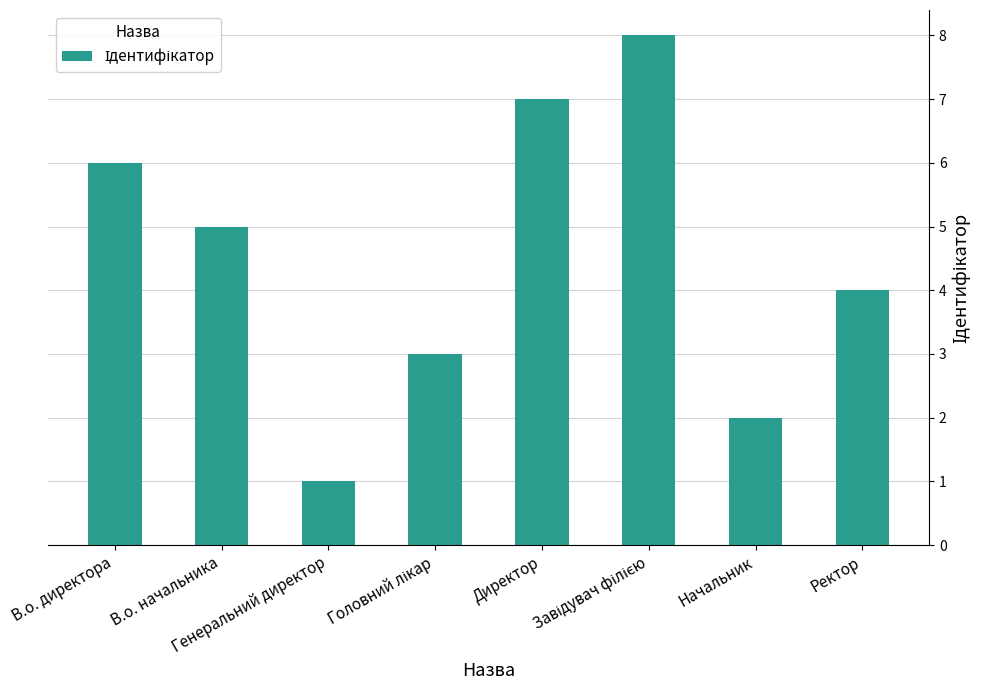

What is the difference between the second highest and minimum values?

6